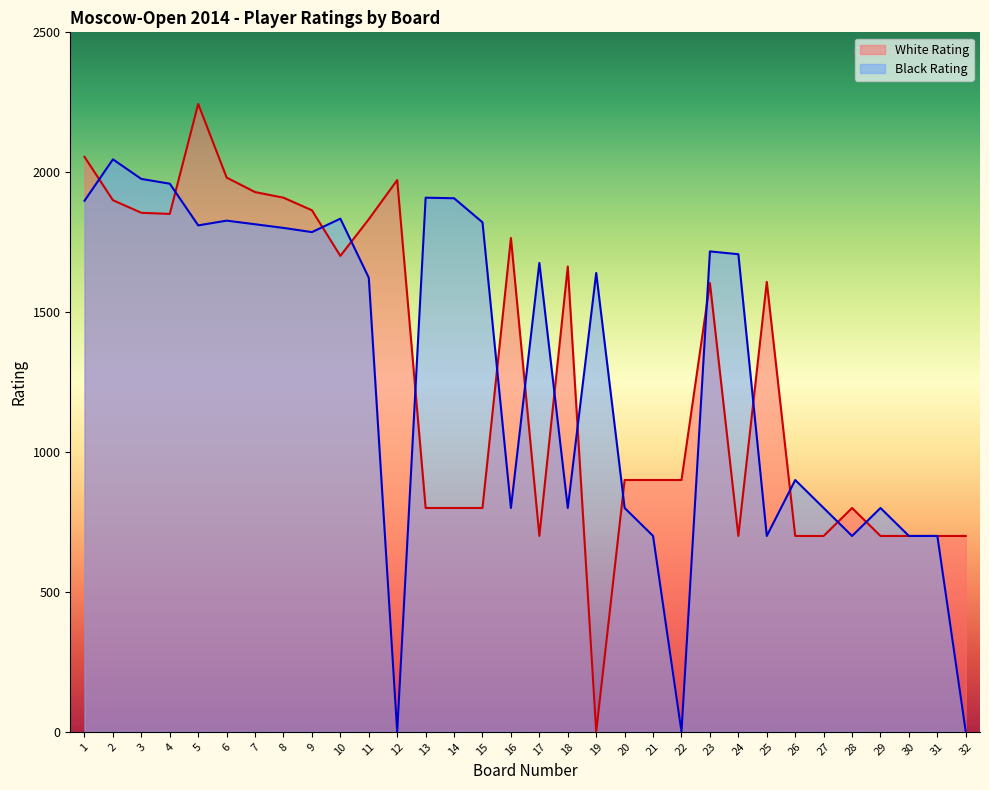

At which category is the sum across all series the highest?

5